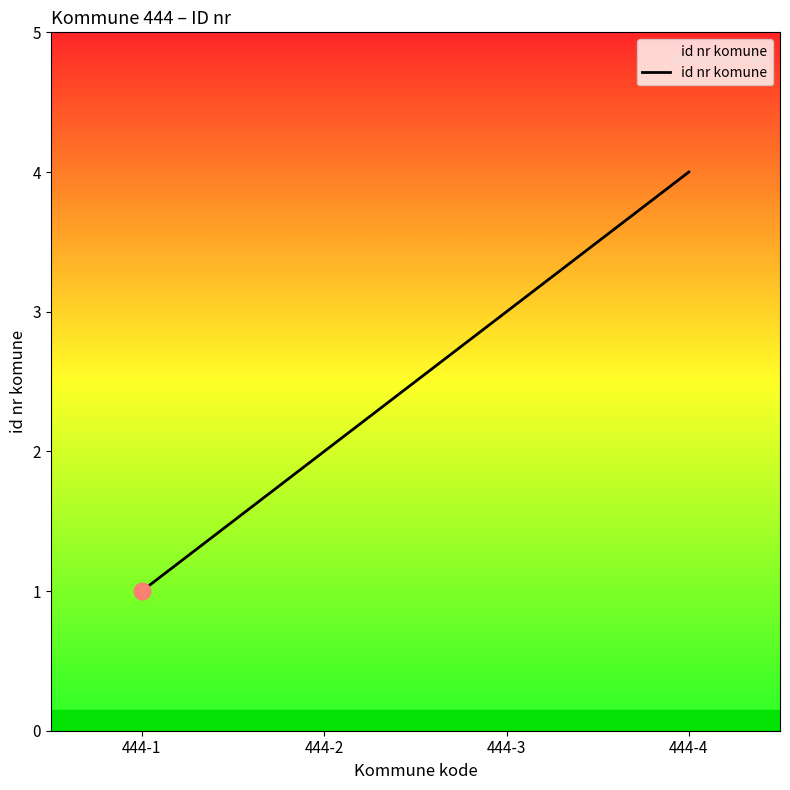

Is this an area chart (filled region under the line)?

No